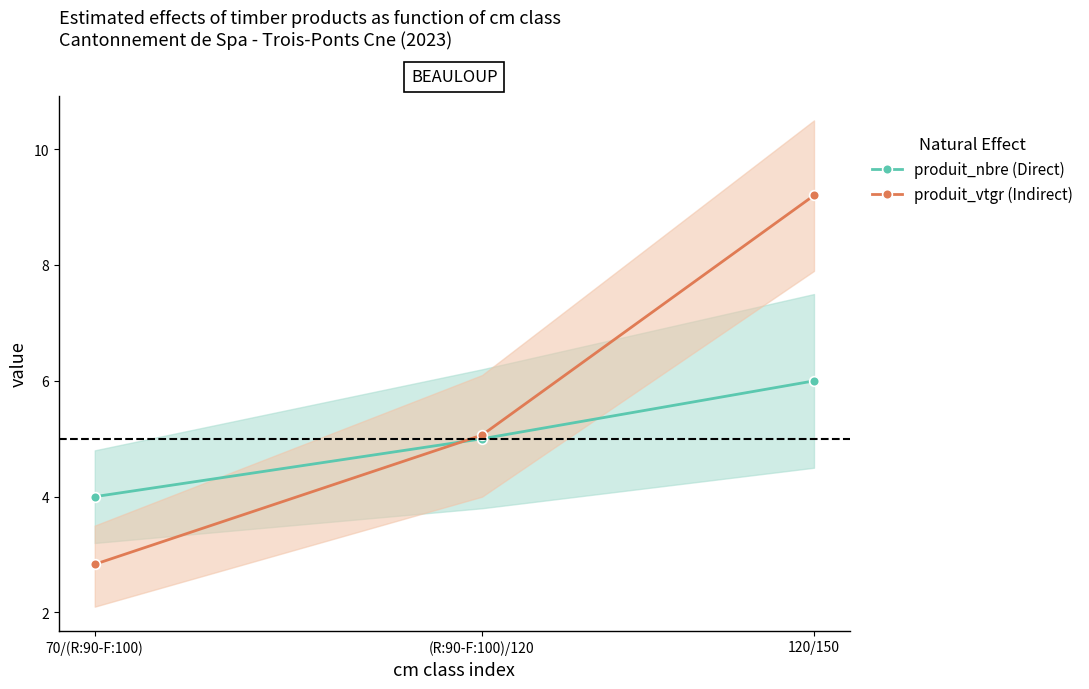

What is the total value across all series at 70/(R:90-F:100)?

6.8